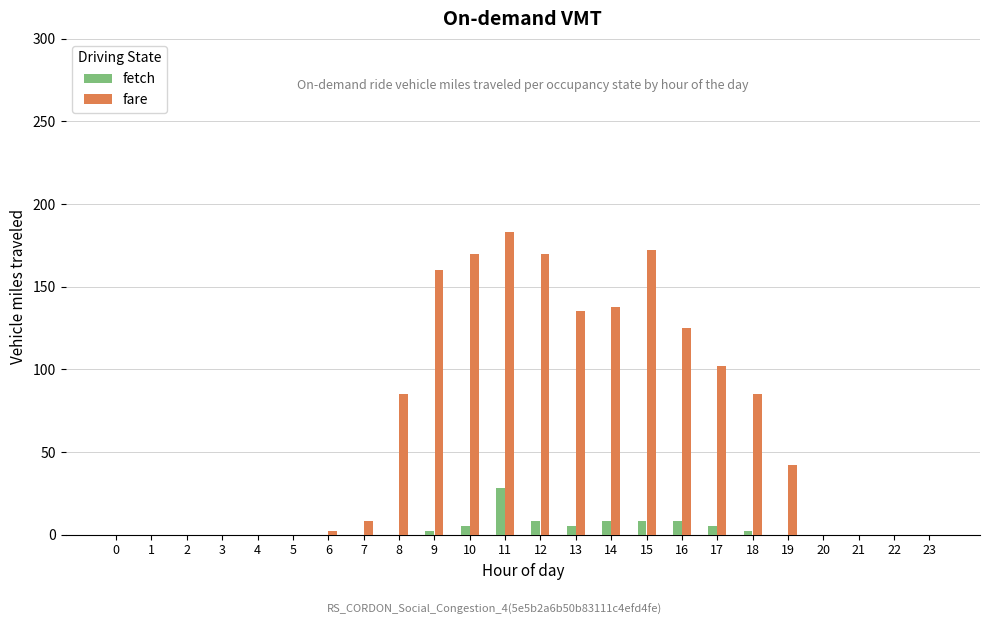

How many groups of bars are there?

24